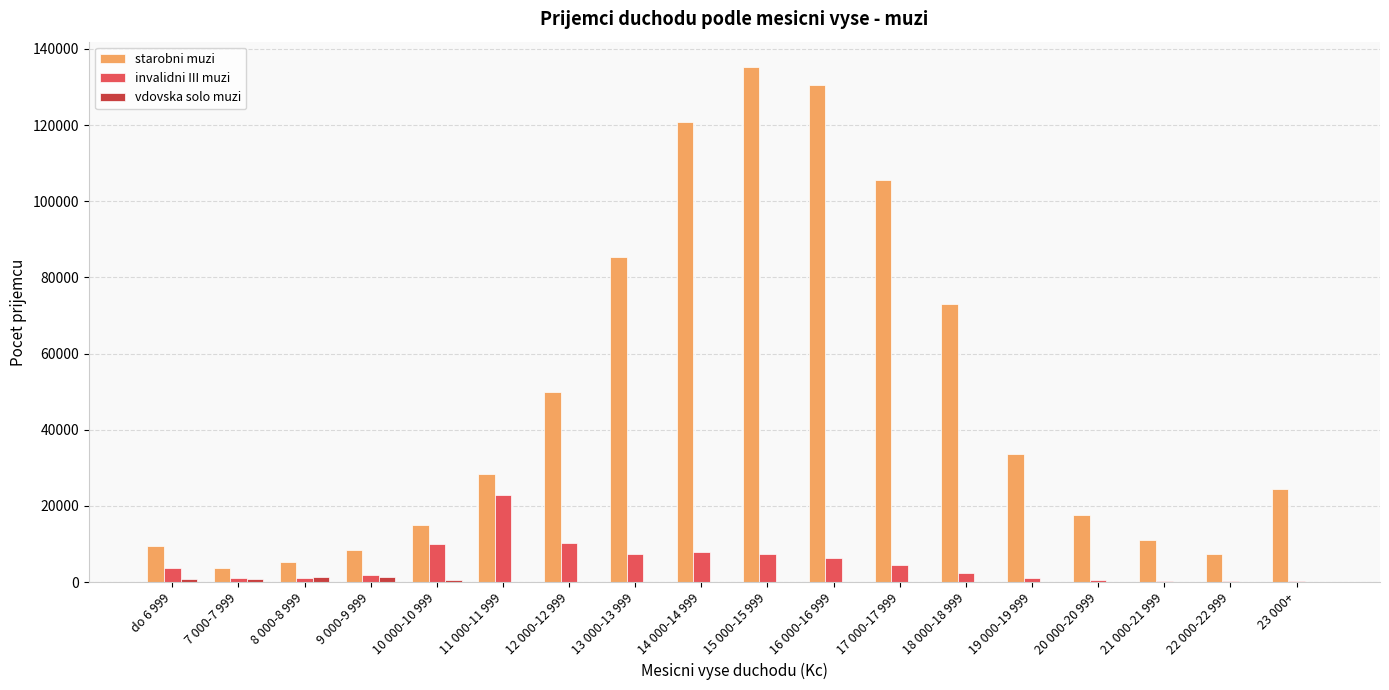

How many groups of bars are there?

18